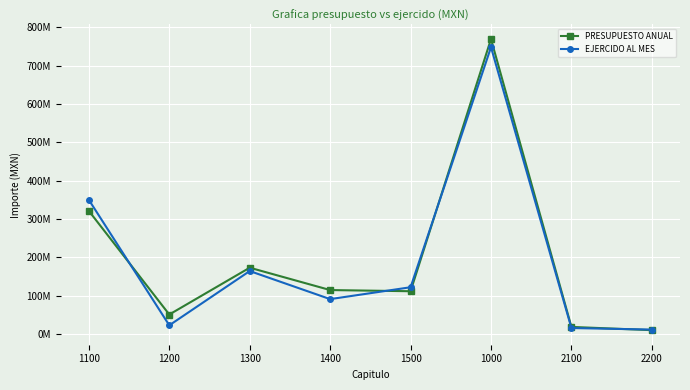

What is the approximate value of PRESUPUESTO ANUAL at 1500?

111264948.2